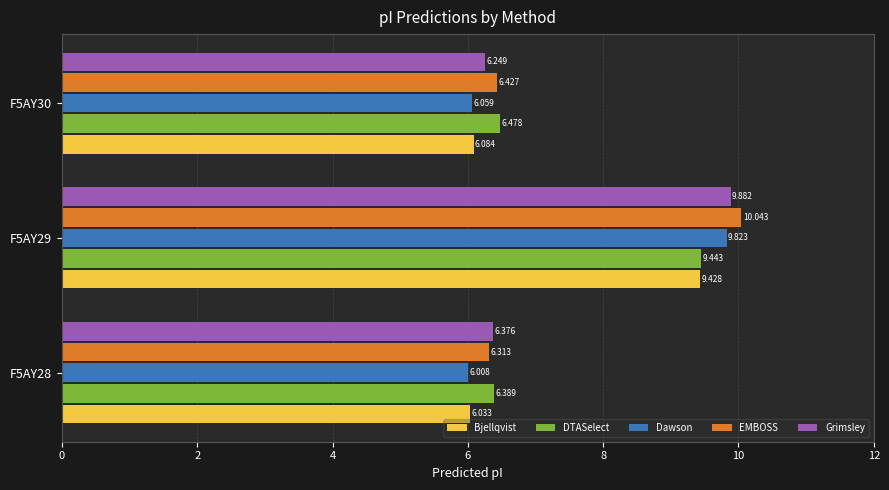

Which series has the widest spread of values?

Dawson